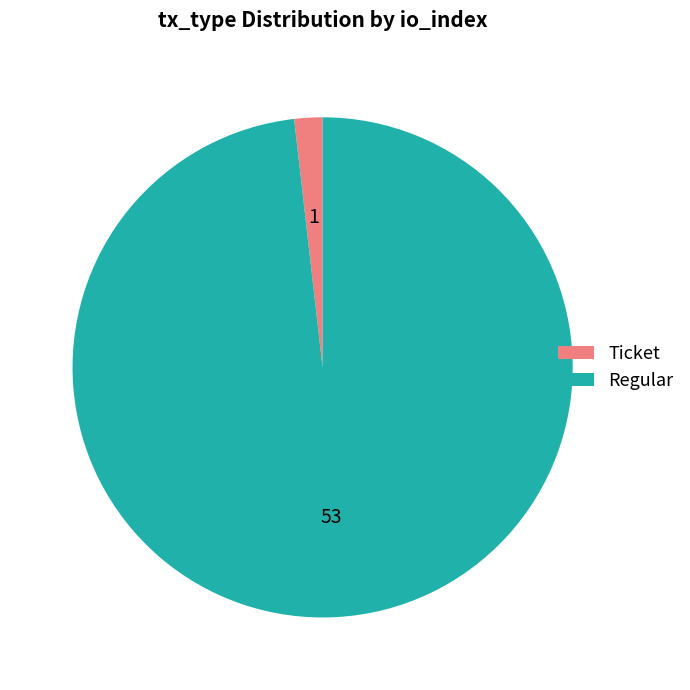

How many segments does this pie chart have?

2